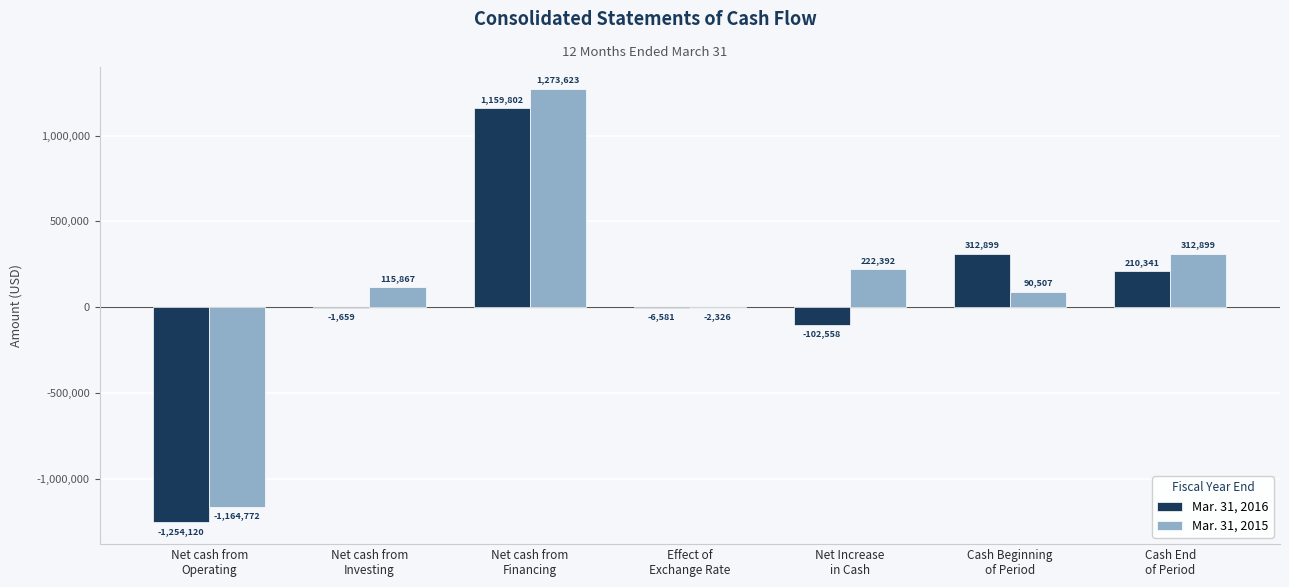

Reading right to left, extract all data points from this chart.

Mar. 31, 2016: 210341	312899	-102558	-6581	1159802	-1659	-1254120
Mar. 31, 2015: 312899	90507	222392	-2326	1273623	115867	-1164772